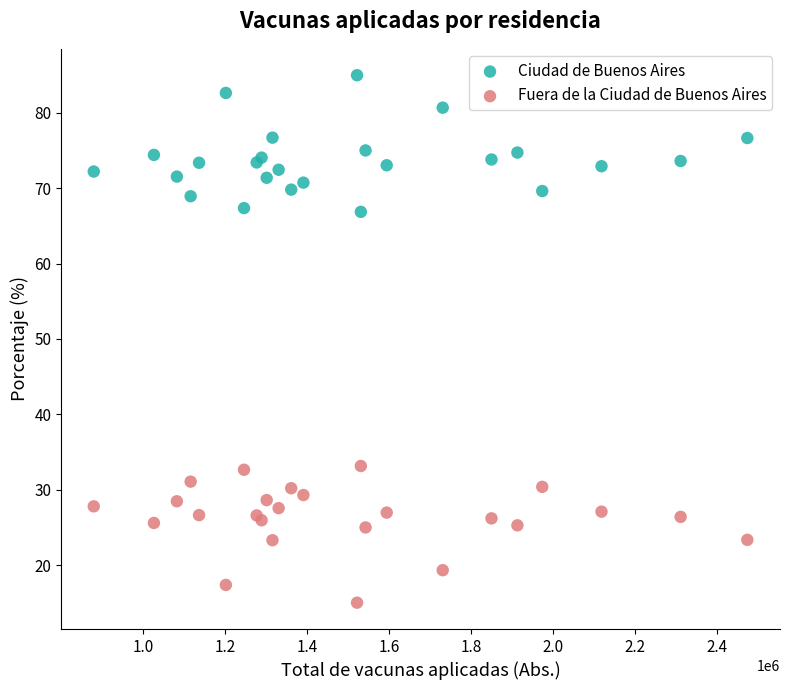

What is the X range (max minus min) for the scatter plot?

1593181.0